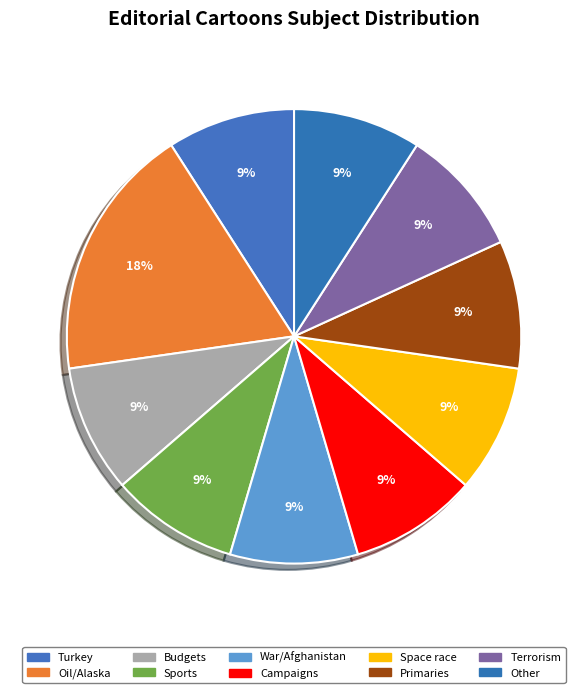

How many slices are in this pie chart?

10